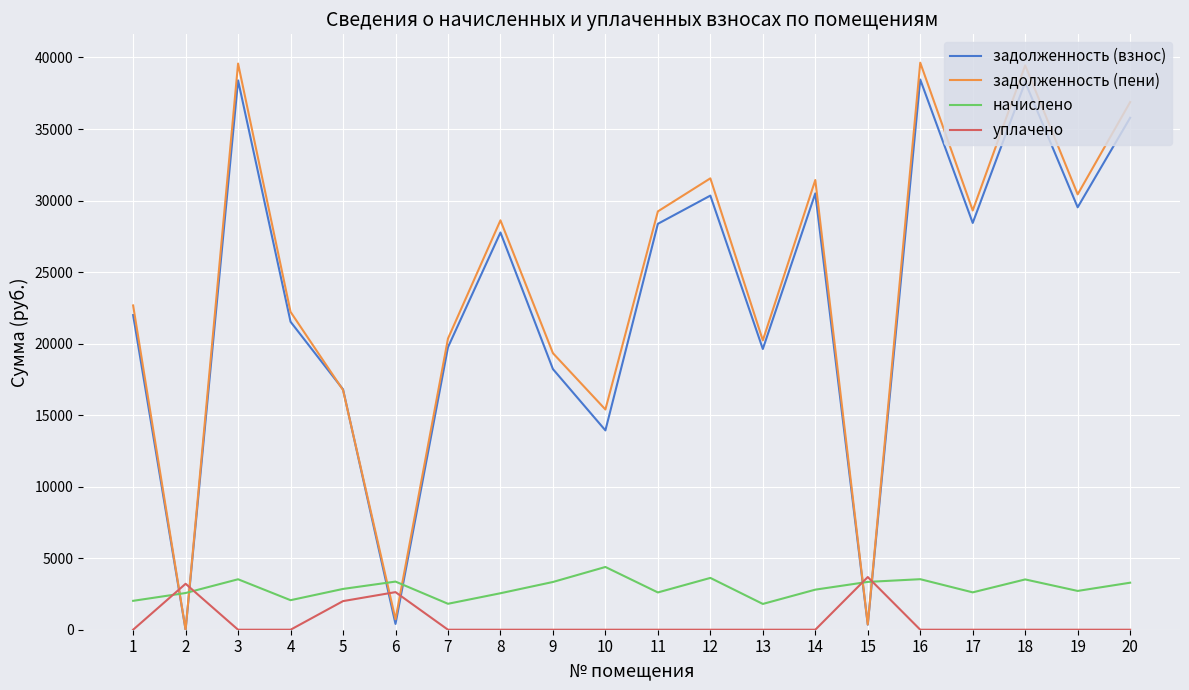

The value of начислено at 3 is 3526.6. True or false?

True